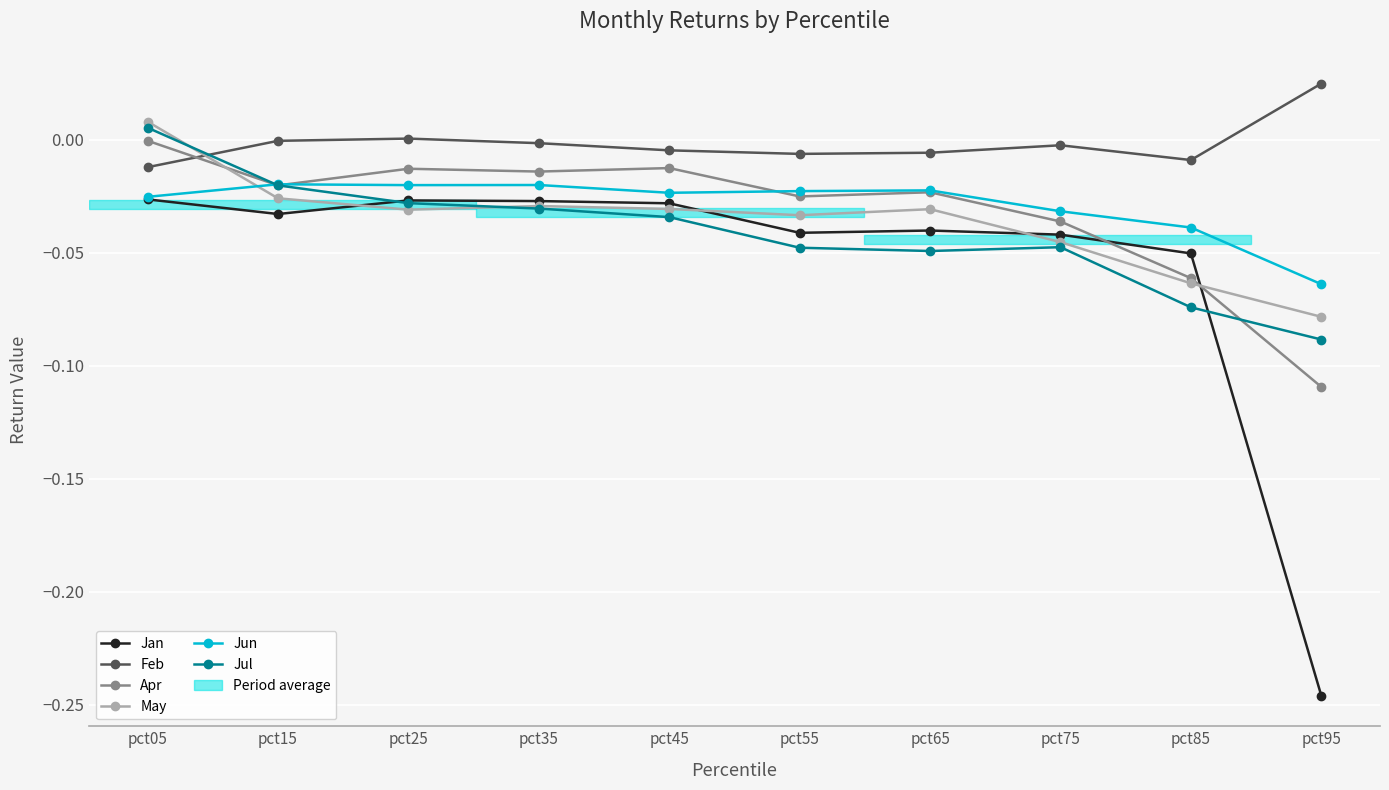

True or false: Jan has more than 0 interior local peaks.

True